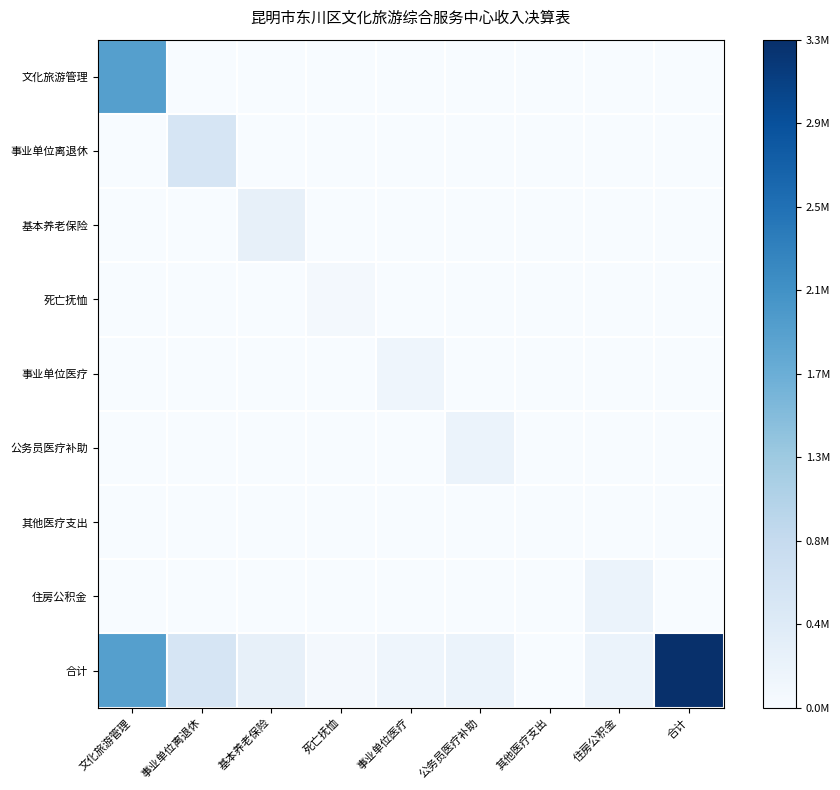

At which category is the sum across all series the highest?

文化旅游管理